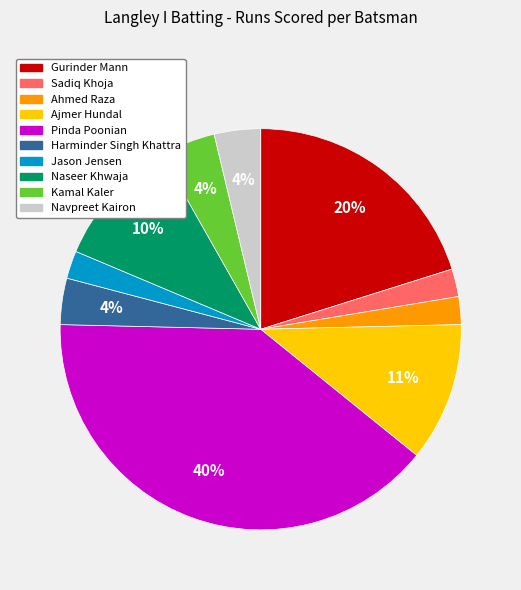

Is there a majority slice in this chart?

No